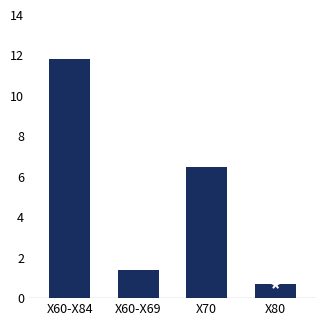

Approximately how many times larger is the value at X80 compared to X60-X69?

0.5